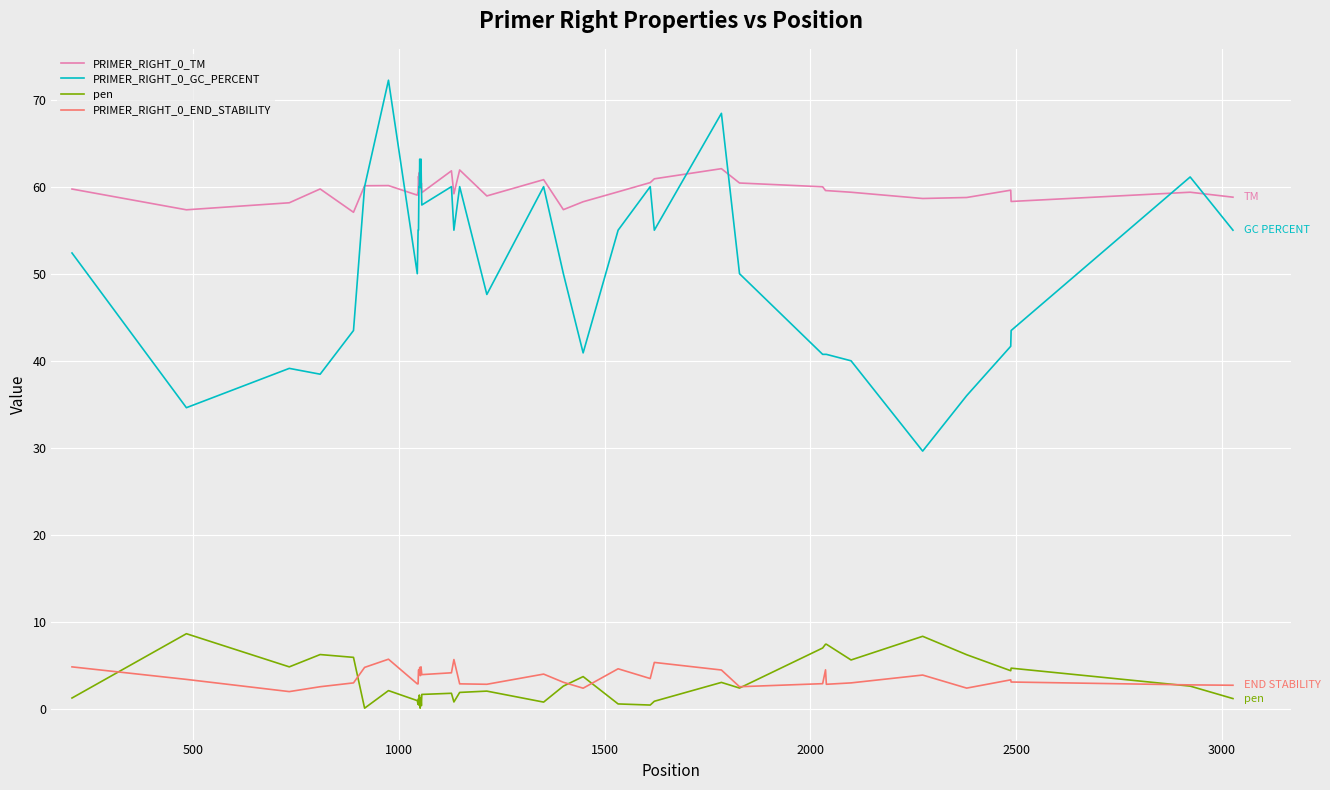

True or false: PRIMER_RIGHT_0_TM and PRIMER_RIGHT_0_END_STABILITY cross at least once.

False